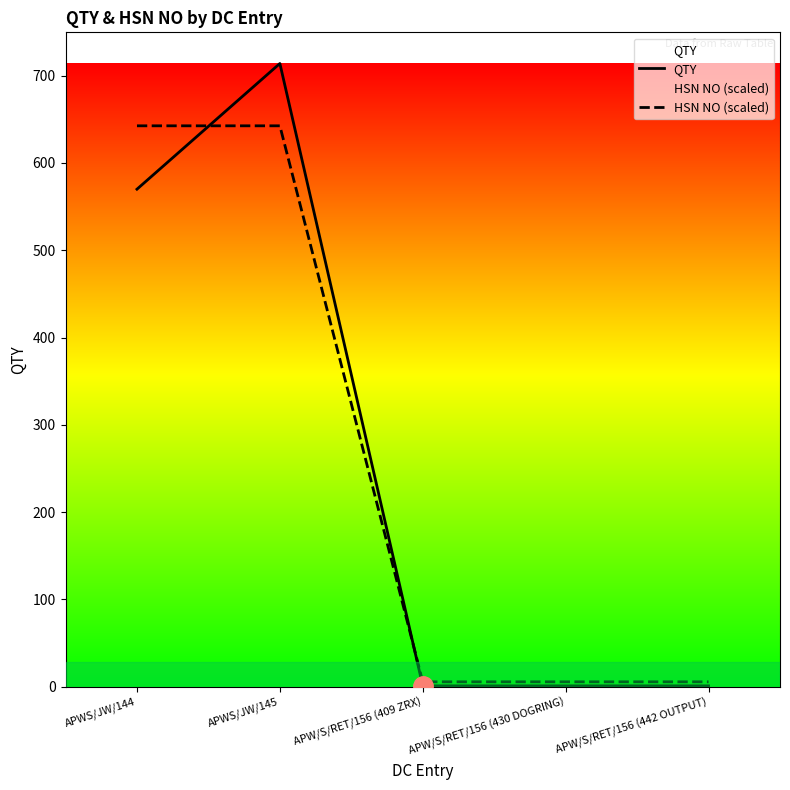

What is the smallest value displayed?

1.0